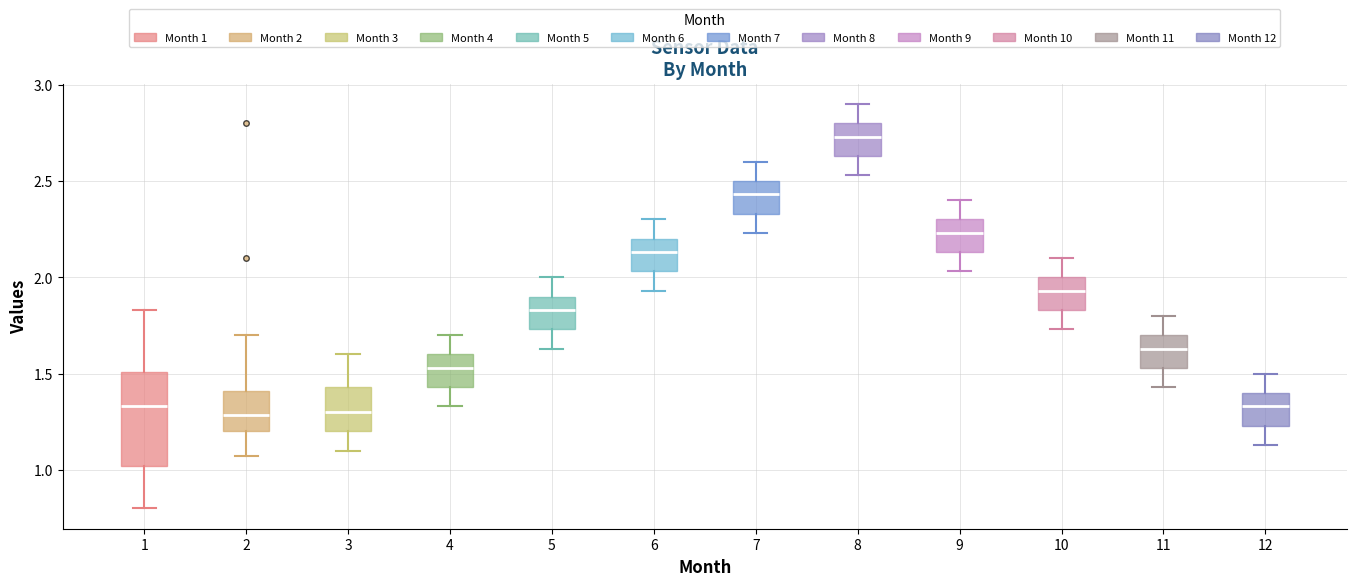

Comparing the boxes themselves (not the whiskers), which one is the tallest?

1